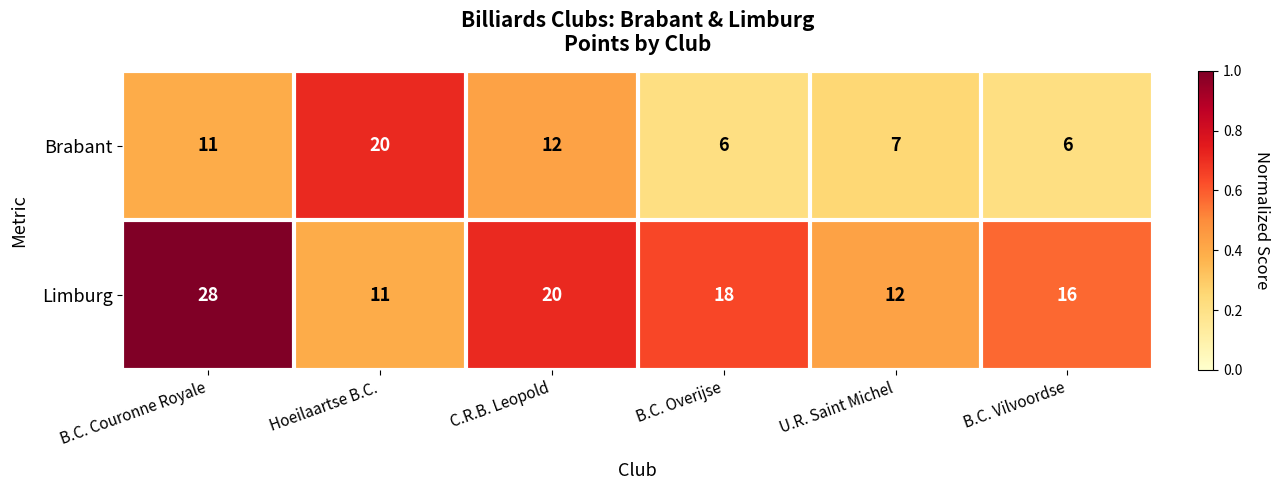

The value of Brabant at Hoeilaartse B.C. is 20. True or false?

True